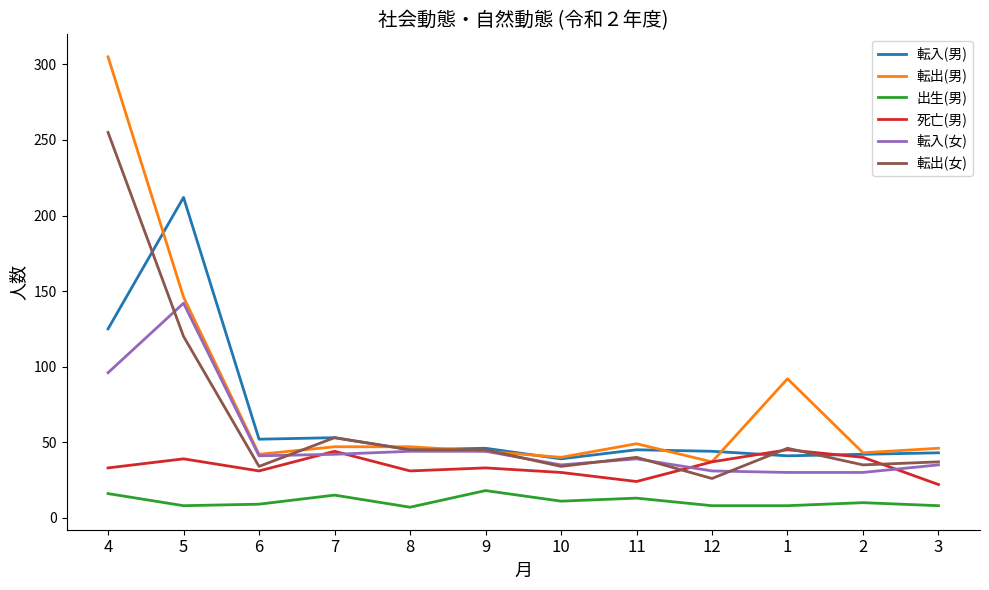

Between which two adjacent categories do 転出(男) and 転出(女) first intersect?

6 and 7